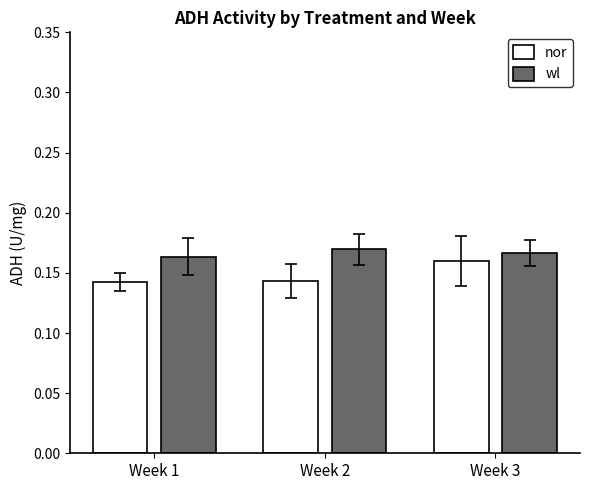

The value of wl at Week 1 is 0.1. True or false?

False